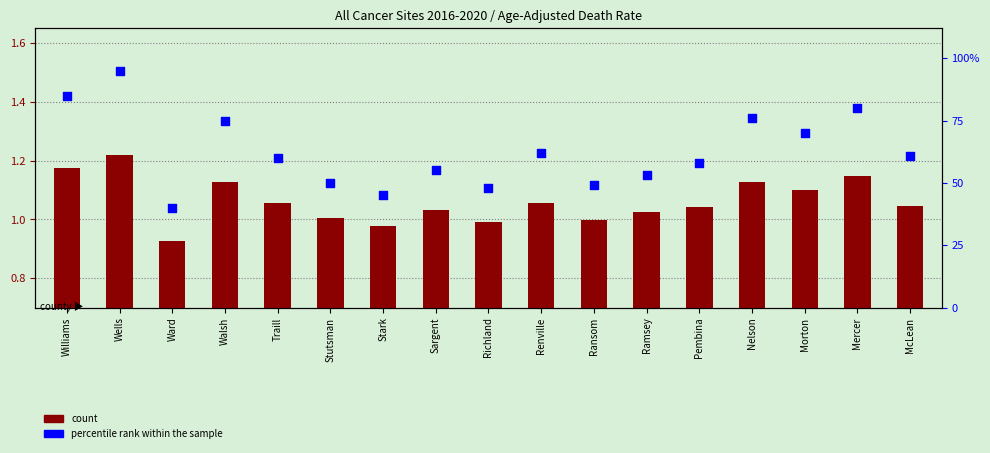

At which category is the sum across all series the highest?

Wells